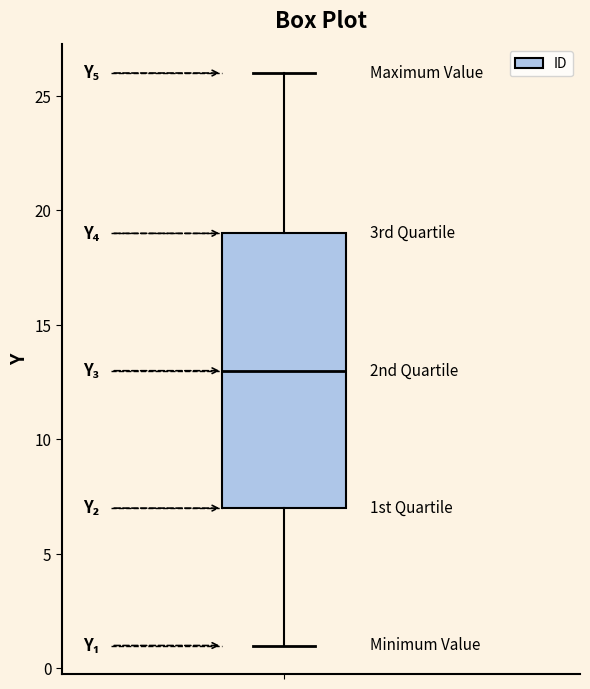

Where does the upper whisker of the box end on the y-axis? The values are not printed on the chart, so give them approximately, as read against the axis.

26